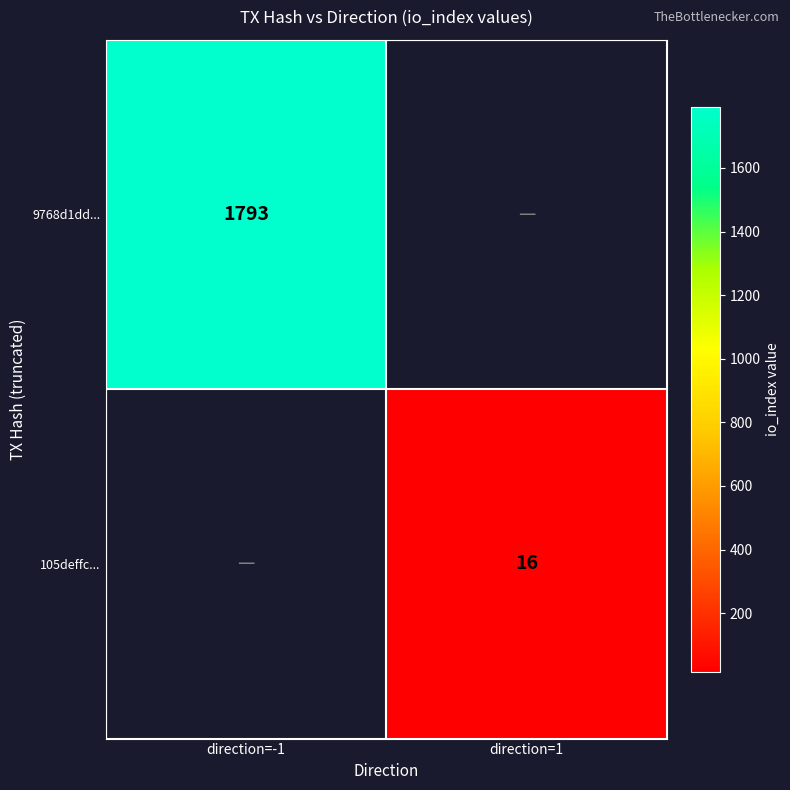

The 9768d1dd... series shows 1793 at direction=-1. True or false?

True